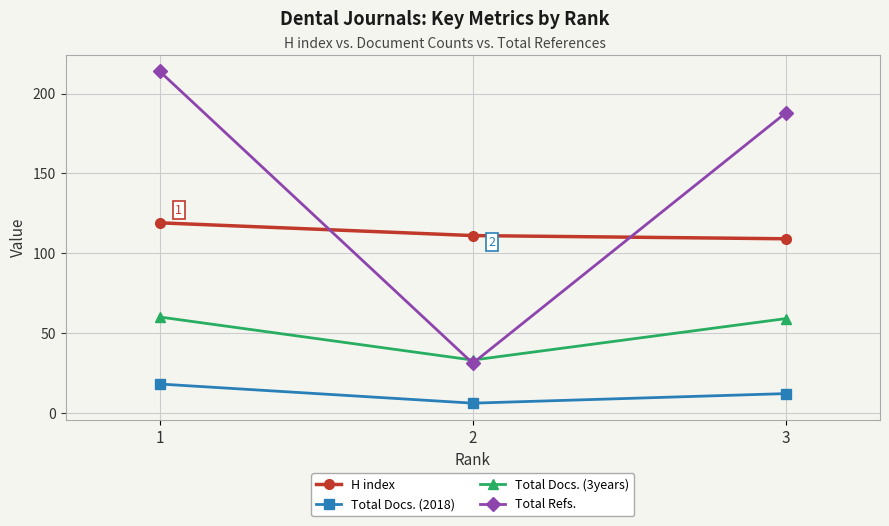

What is the value of the Total Docs. (3years) point at the 3rd from the left?

59